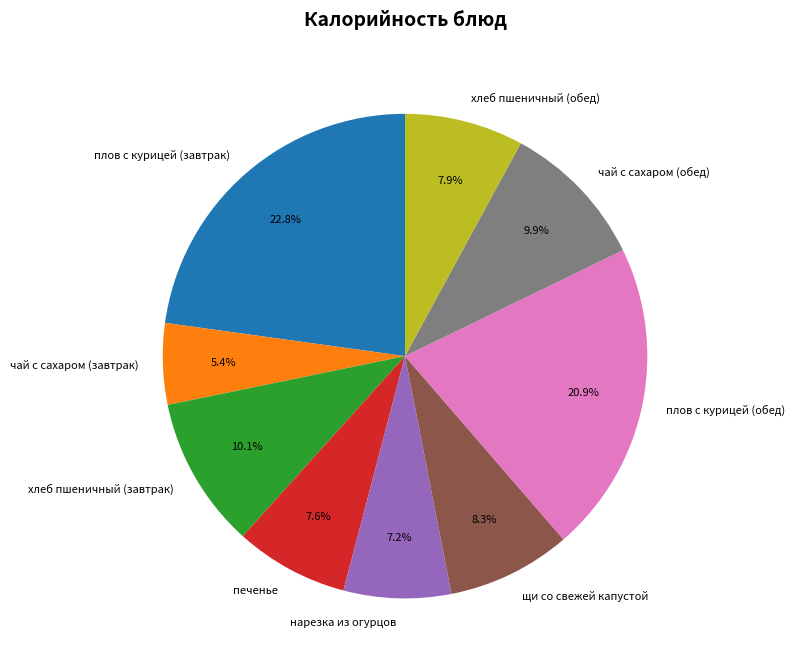

To the nearest percent, what percentage of the pie is хлеб пшеничный (обед)?

8%